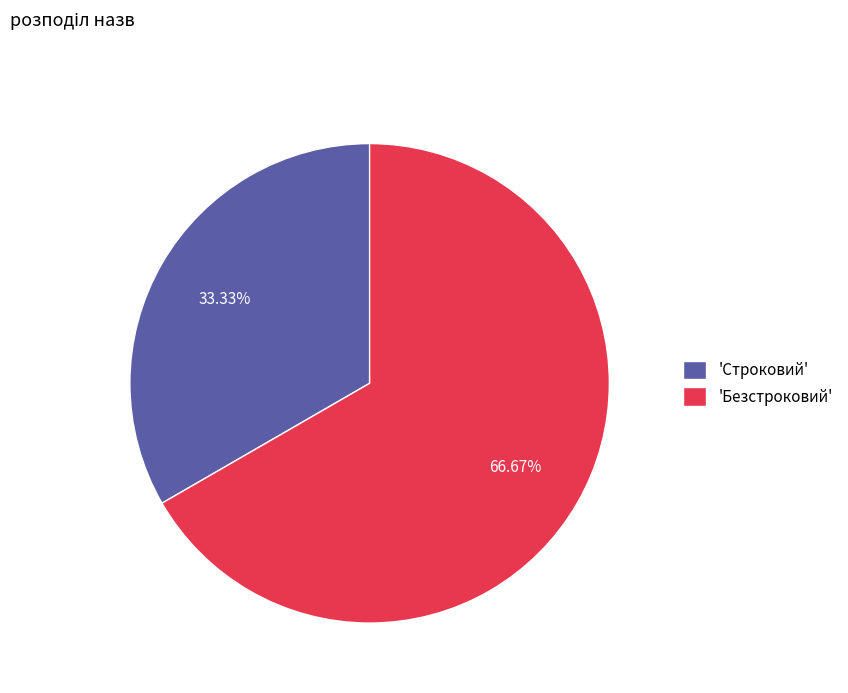

Approximately how many times larger is the value at 'Строковий' compared to 'Безстроковий'?

0.5